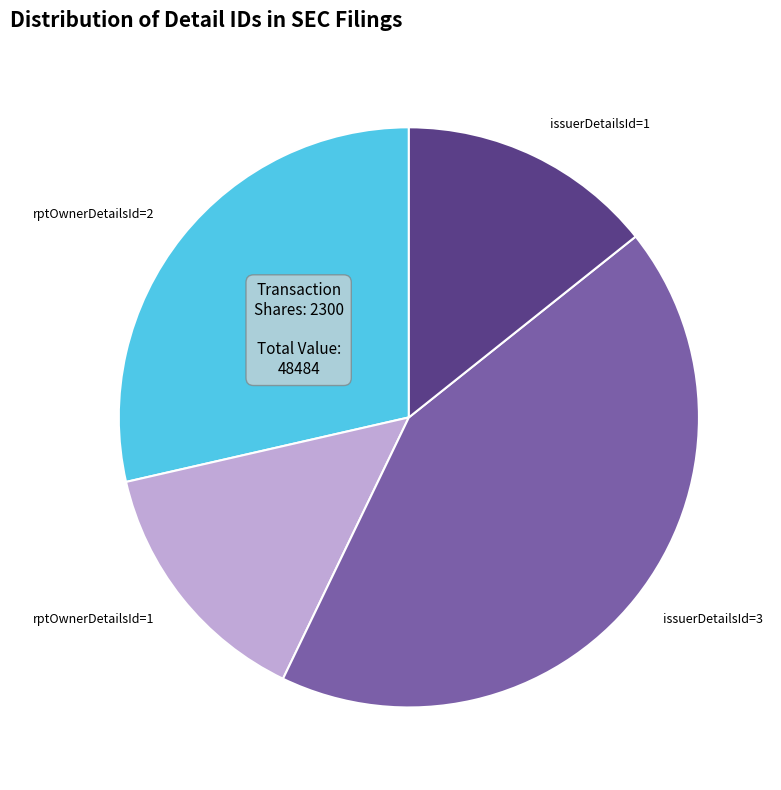

Which category has the biggest portion of the pie?

issuerDetailsId=3